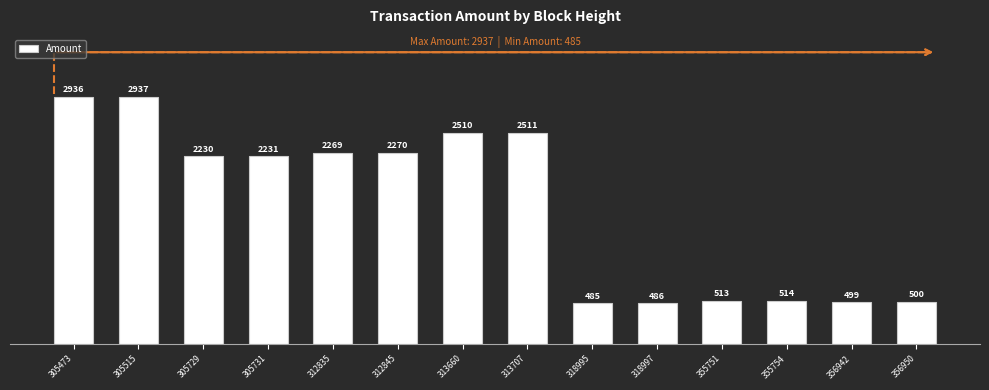

What is the difference between the values at 318995 and 312835?

1784.0